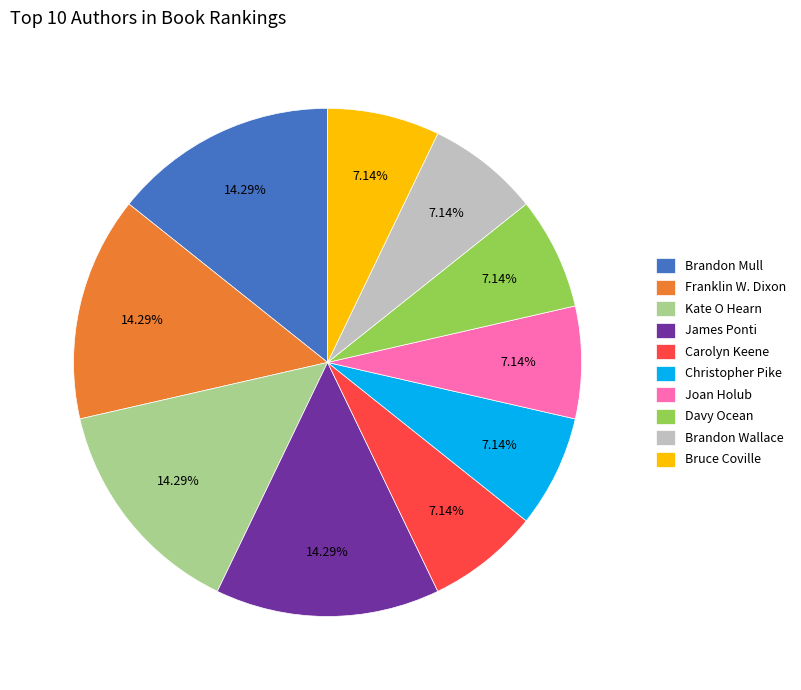

What is the ratio of the value at Christopher Pike to the value at Brandon Mull?

0.5